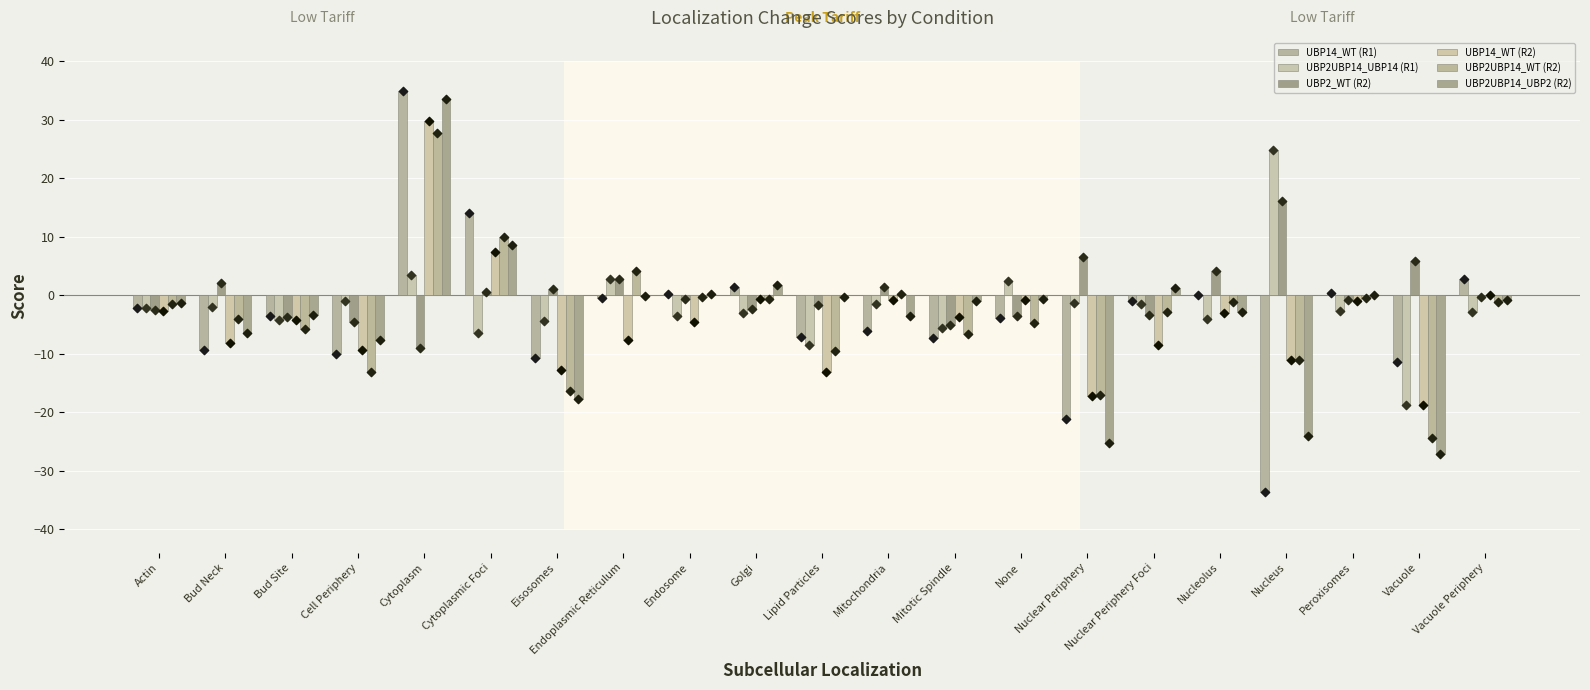

Is the value of UBP2UBP14_UBP2 (R2) at Cell Periphery greater than the value of UBP2UBP14_UBP14 (R1) at None?

No